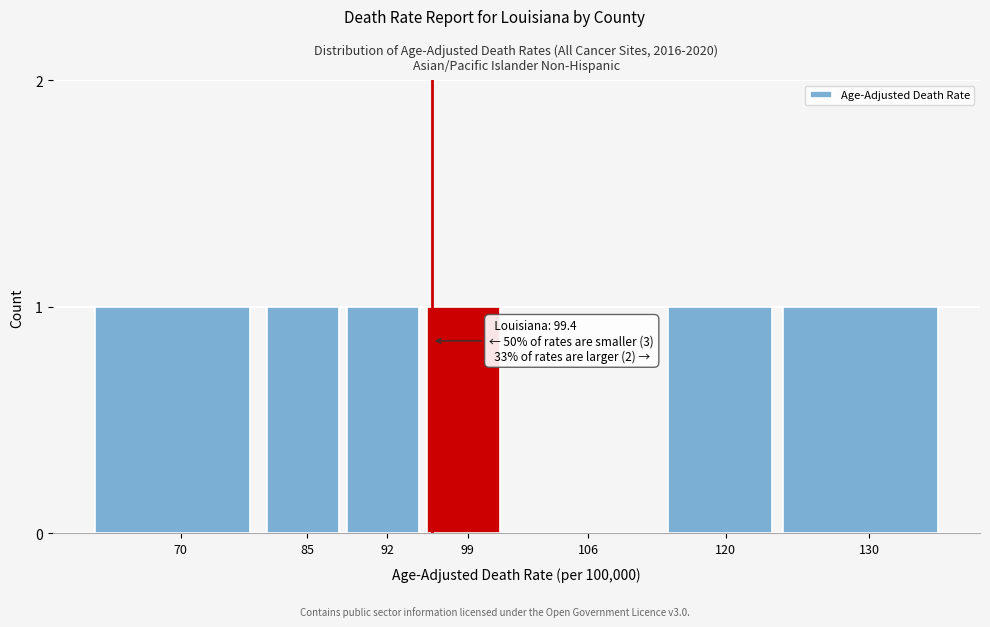

Reading left to right, transcribe all the data shown in this chart.

70=1	85=1	92=1	99=1	106=0	120=1	130=1